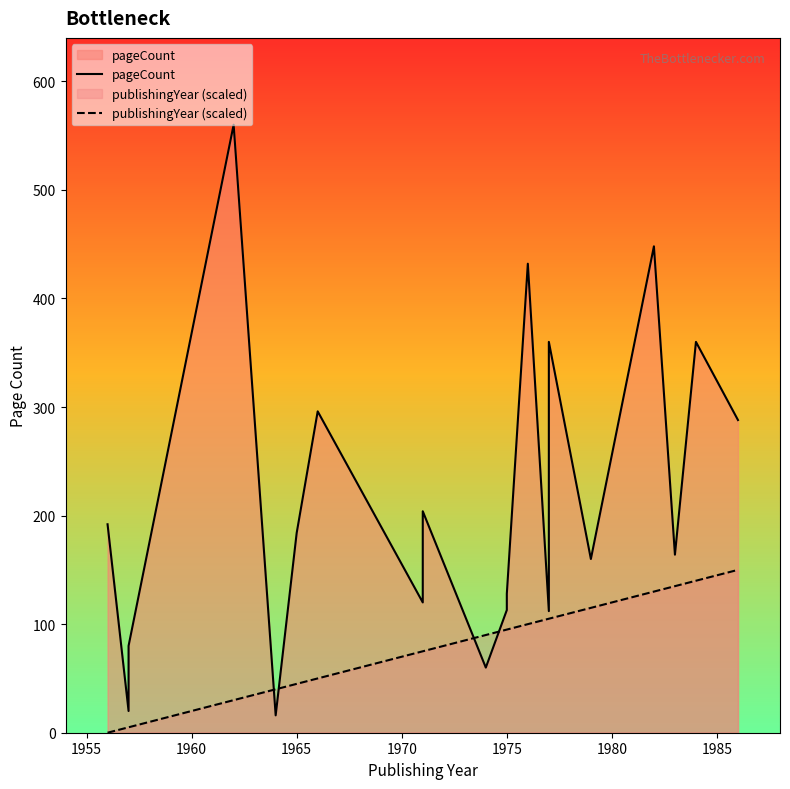

How many lines are shown in the chart?

2